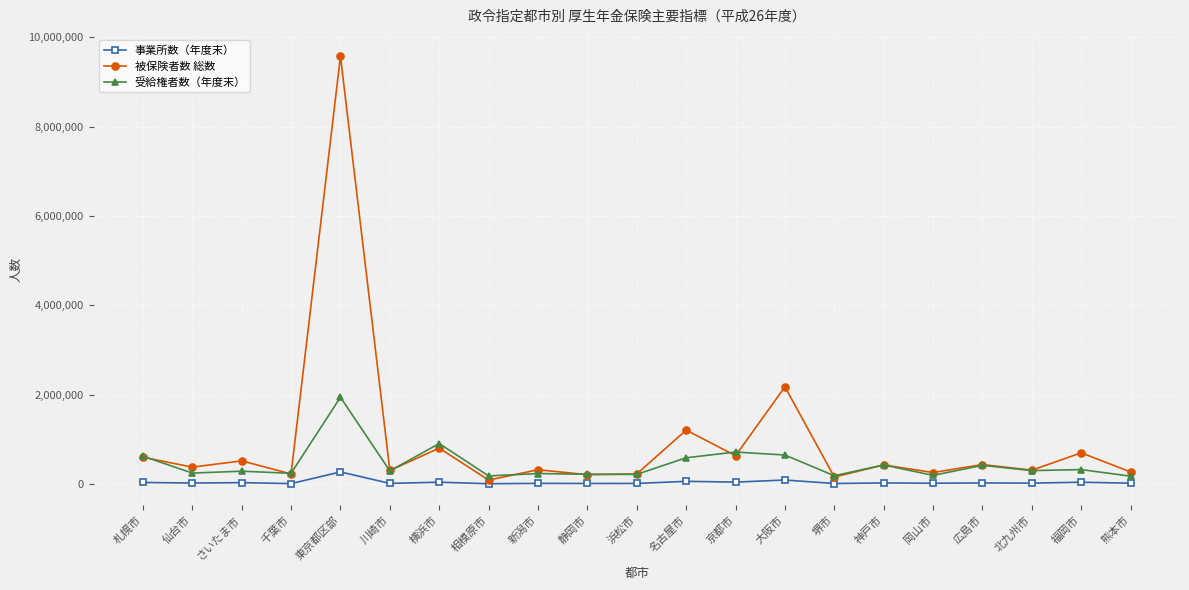

Does the chart display data point markers on the line(s)?

Yes